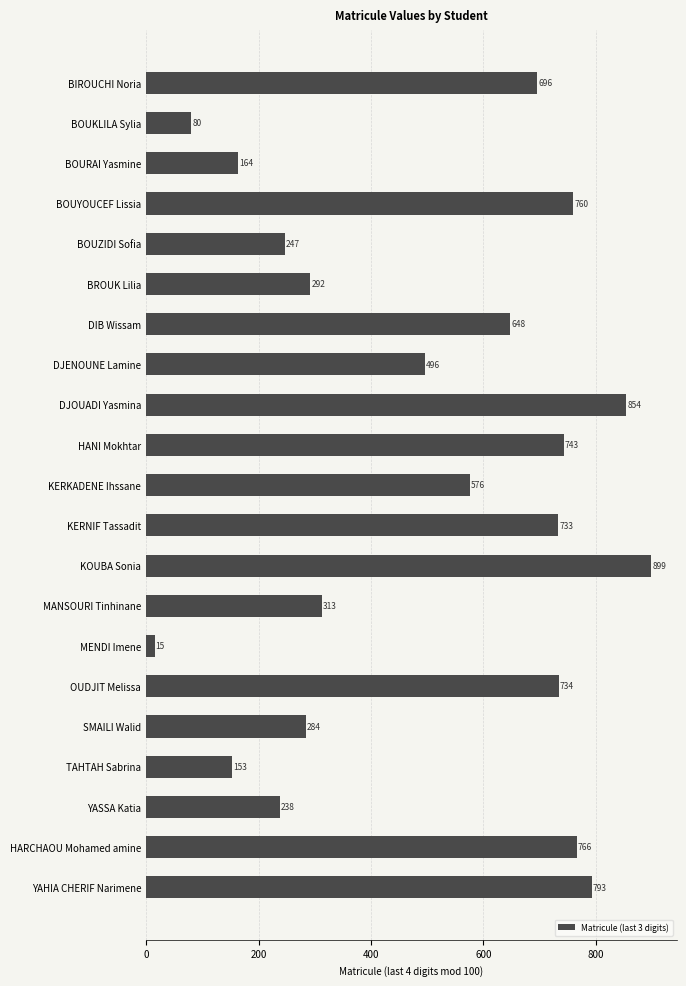

What is the label of the 12th bar from the bottom?

HANI Mokhtar